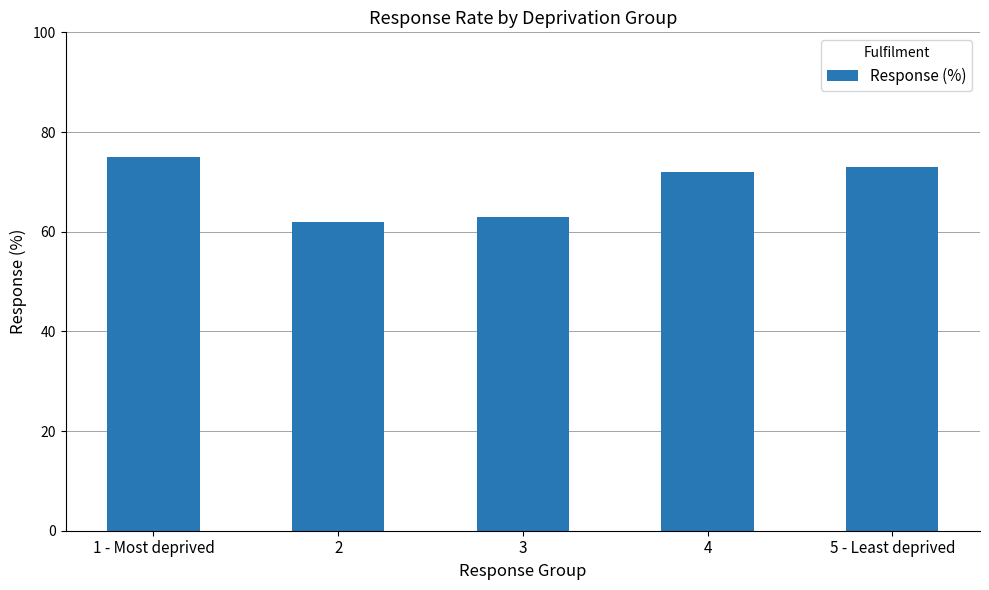

Count the number of categories in the chart.

5